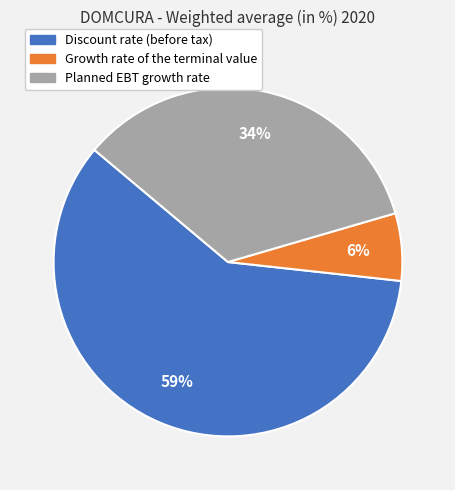

Which has a higher value, Discount rate (before tax) or Growth rate of the terminal value?

Discount rate (before tax)